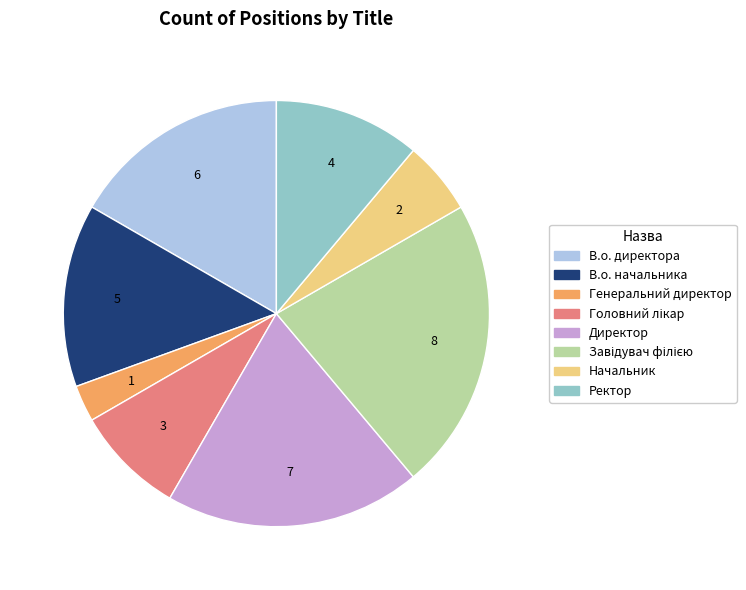

Combined, do В.о. начальника and Директор account for over 50%?

No